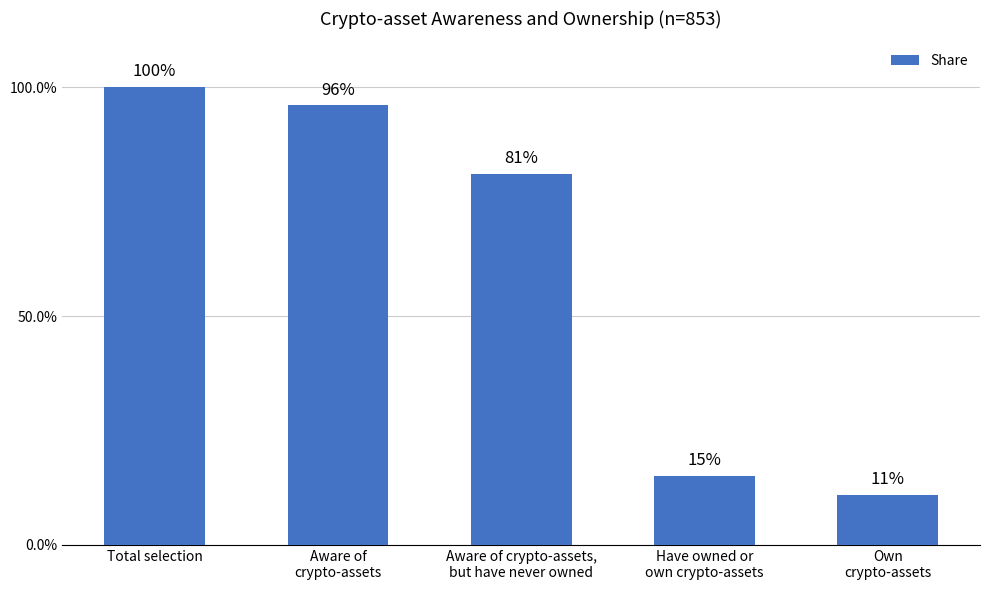

What is the difference between the values at Have owned or
own crypto-assets and Aware of
crypto-assets?

0.8